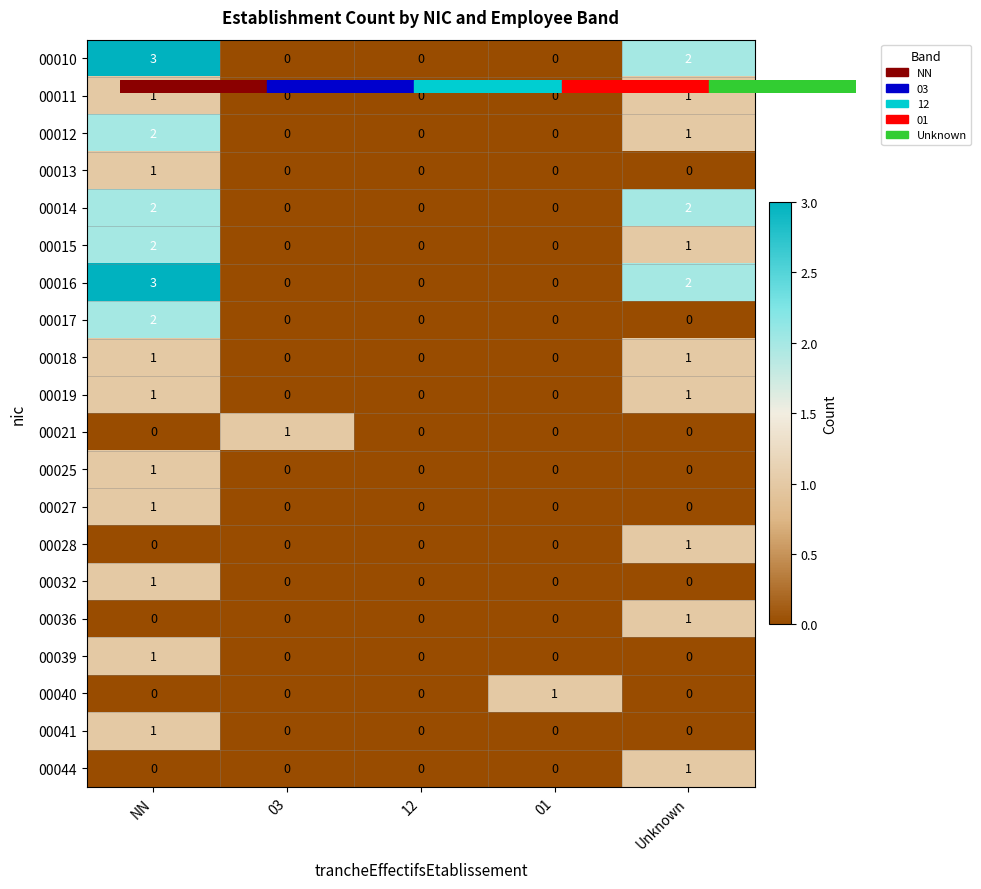

Which label corresponds to the largest value in the chart?

NN